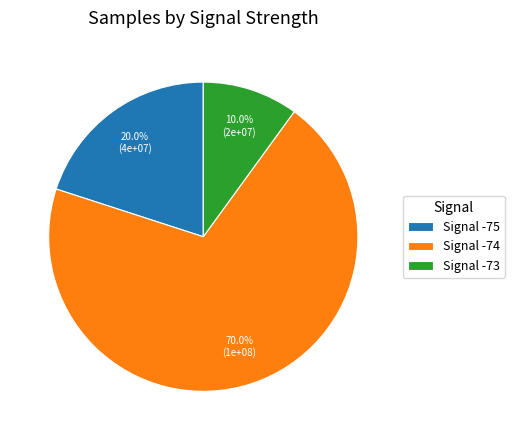

Is the sum of Signal -74 and Signal -75 greater than half?

Yes